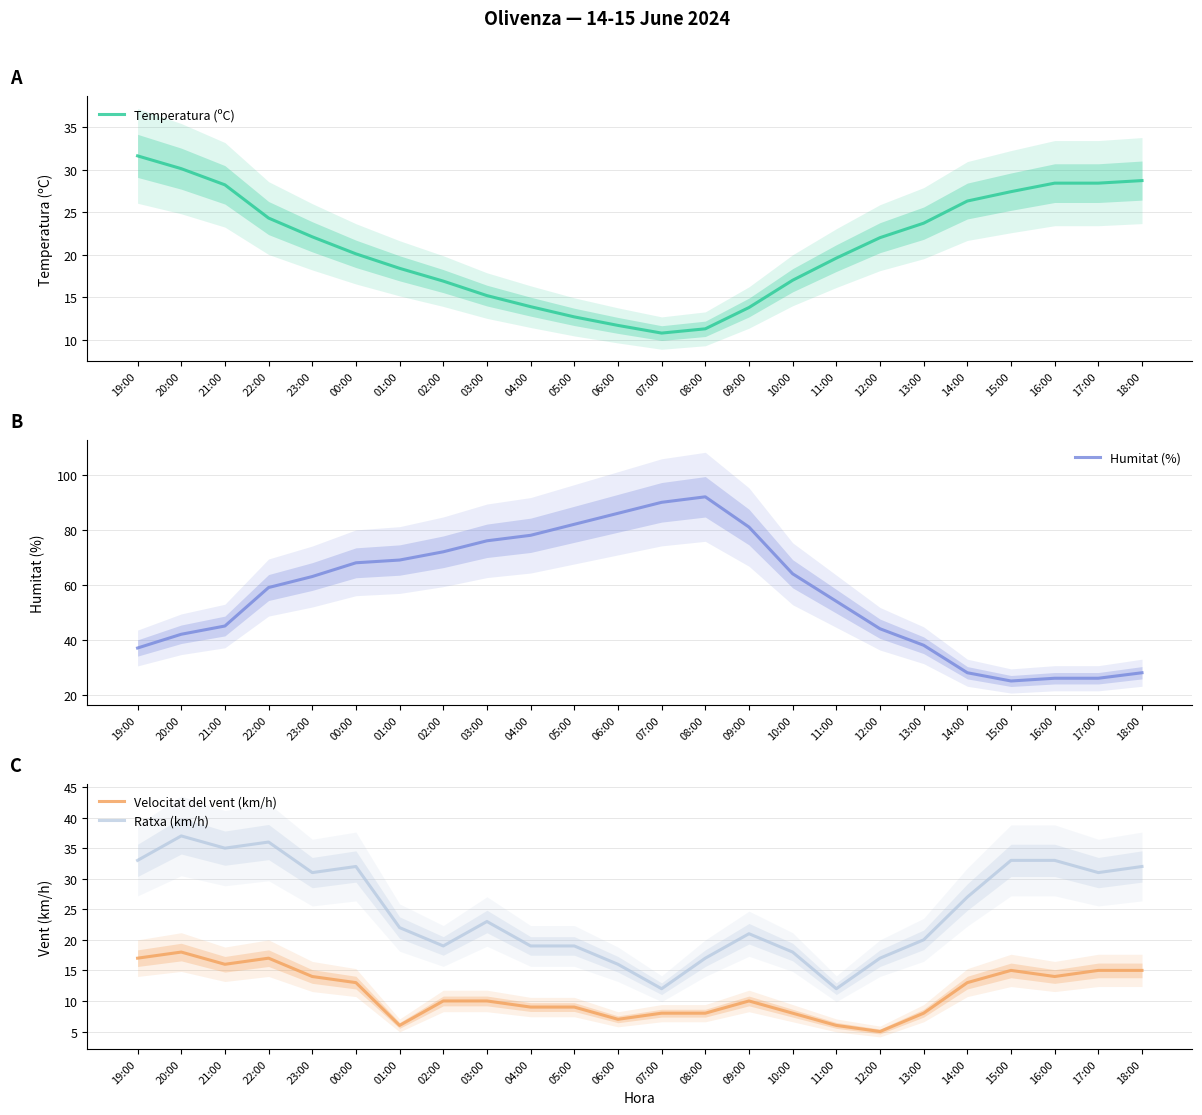

Does the chart have visible grid lines?

Yes